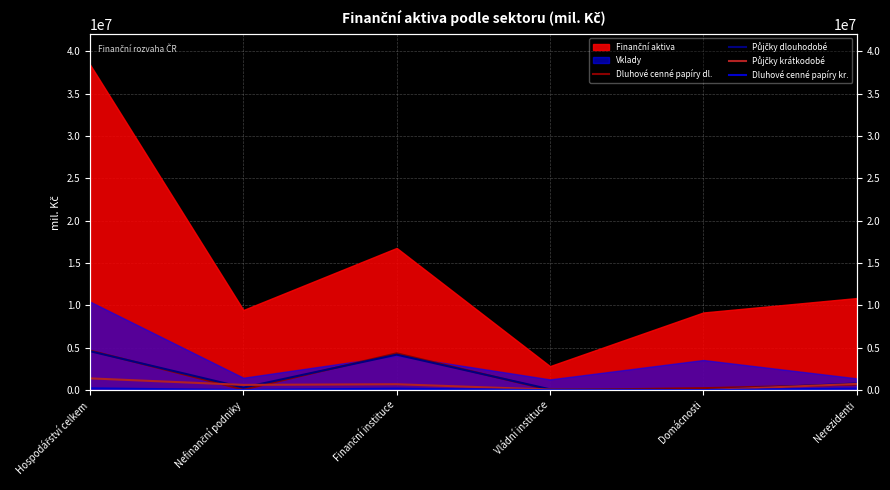

Which category has the lowest value across all series?

Domácnosti